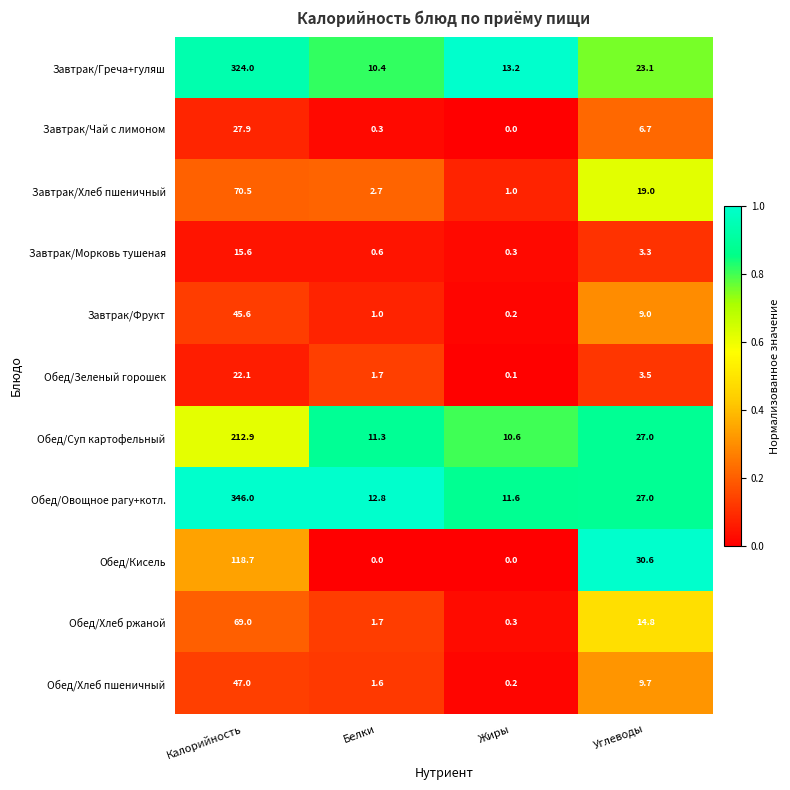

List the series in order of their peak value, highest first.

Обед/Овощное рагу+котл., Завтрак/Греча+гуляш, Обед/Суп картофельный, Обед/Кисель, Завтрак/Хлеб пшеничный, Обед/Хлеб ржаной, Обед/Хлеб пшеничный, Завтрак/Фрукт, Завтрак/Чай с лимоном, Обед/Зеленый горошек, Завтрак/Морковь тушеная